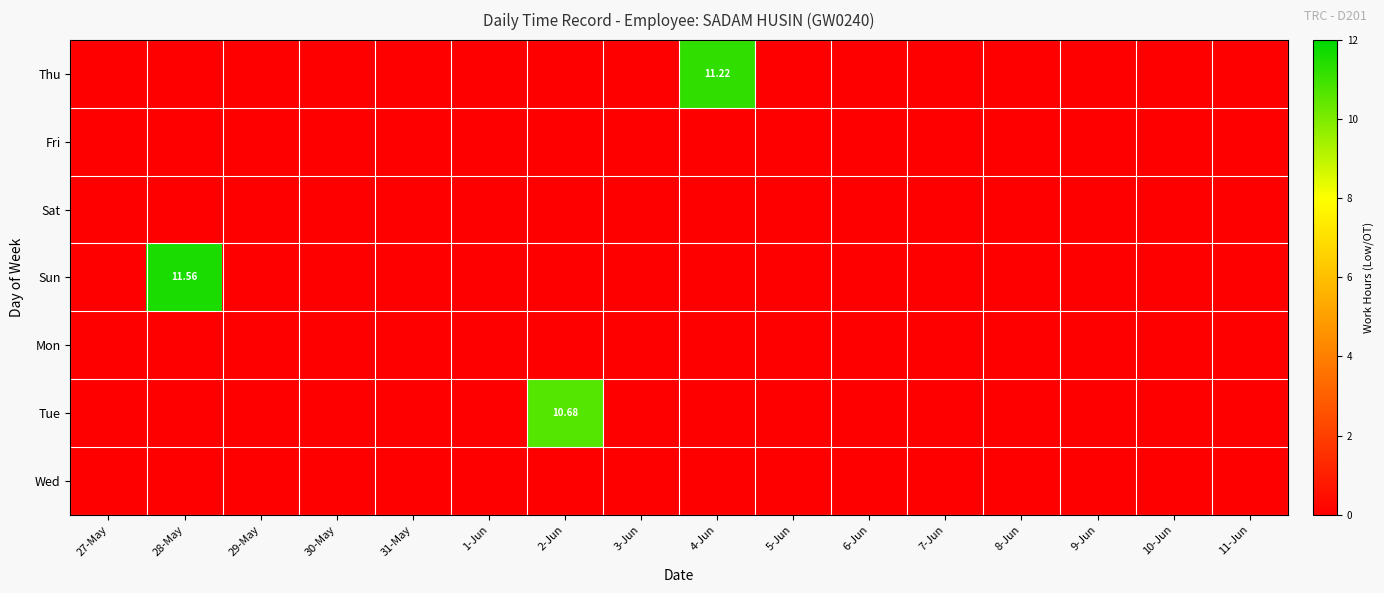

Which series has the largest range (max minus min)?

Sun